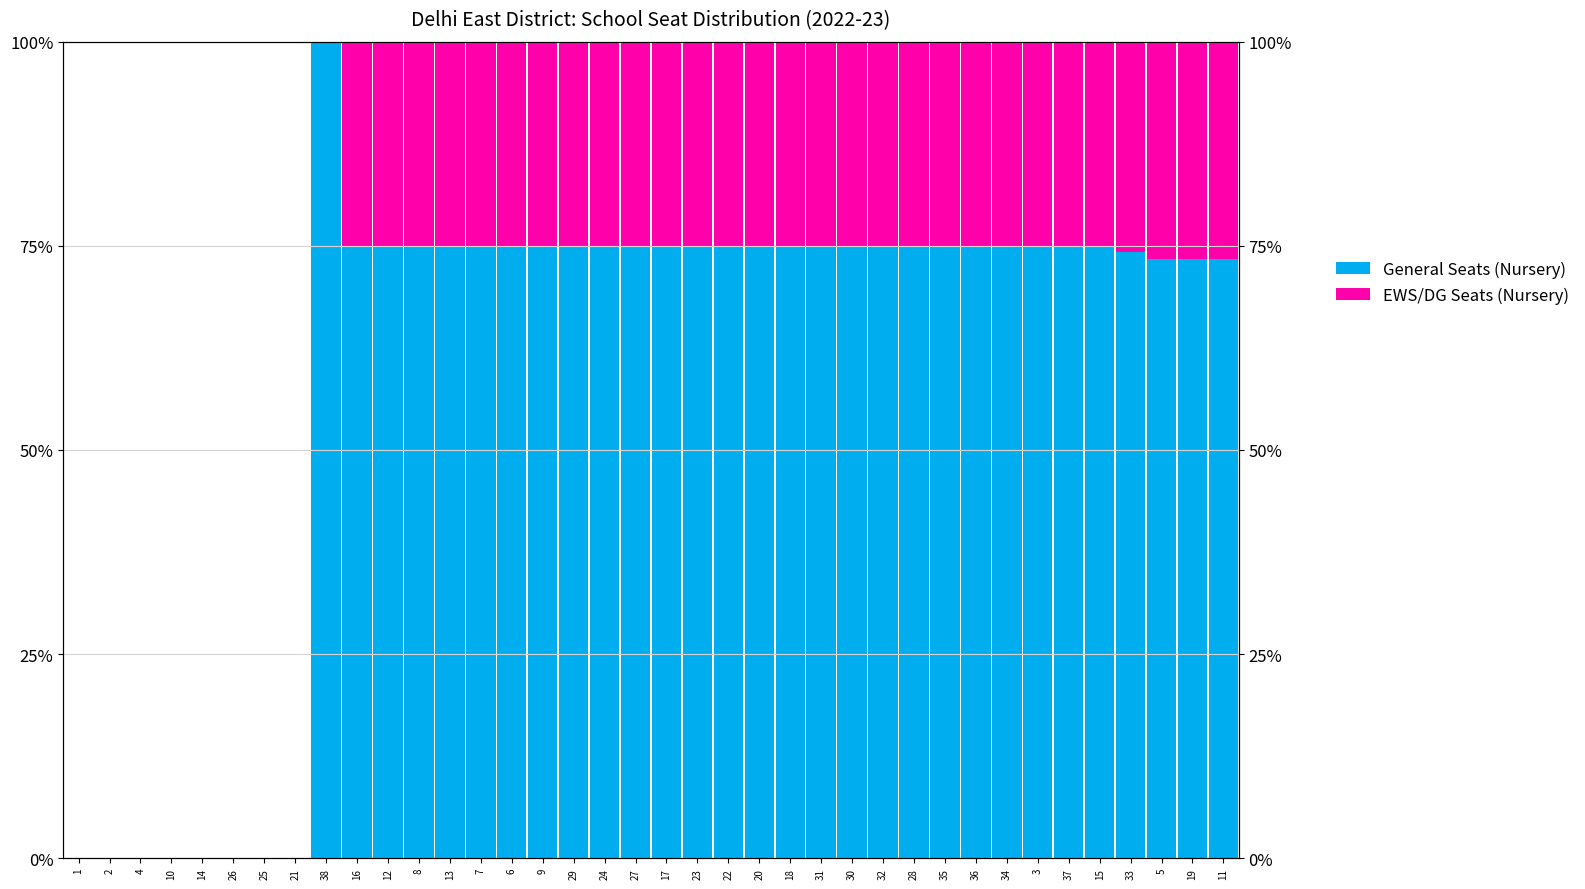

The General Seats (Nursery) series shows 0.8 at 30. True or false?

True